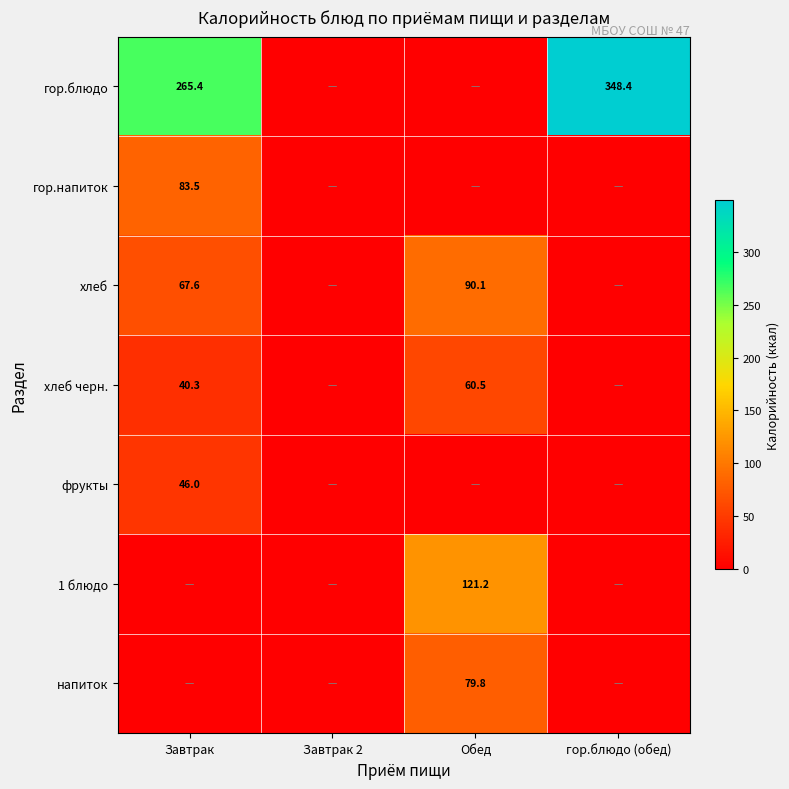

The гор.блюдо series shows 348.4 at гор.блюдо (обед). True or false?

True